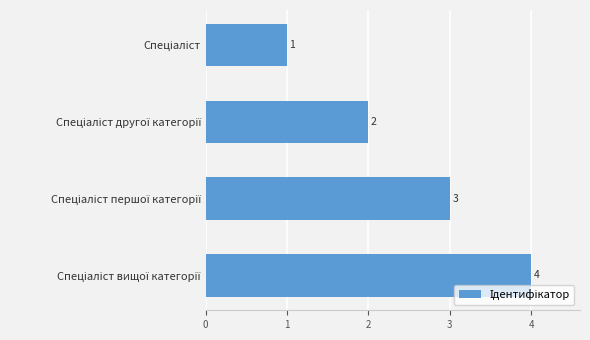

What is the sum of all values?

10